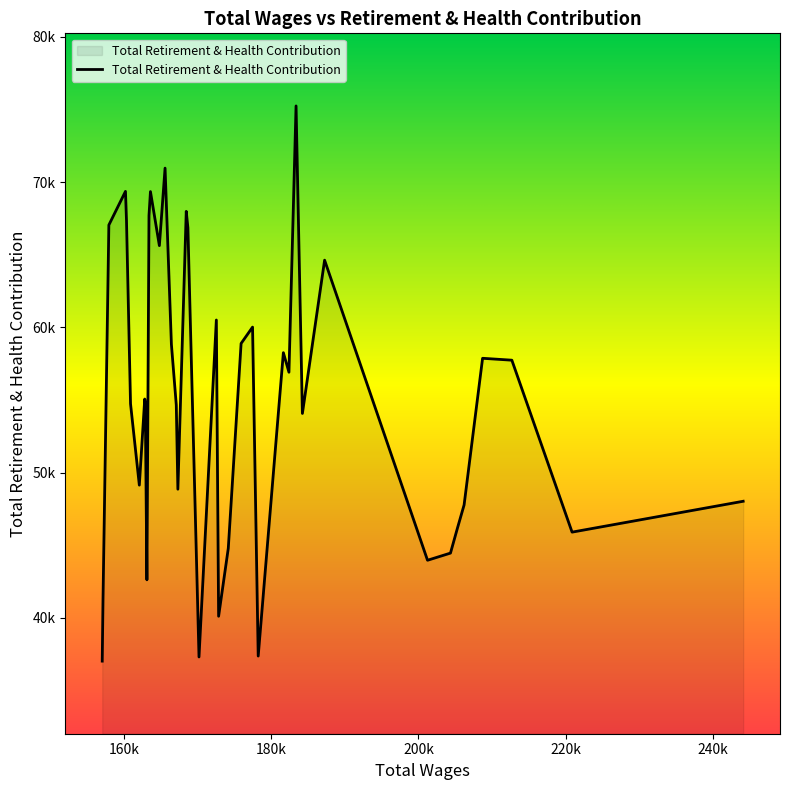

What value does the data have at 168698, to the nearest 50?

66850